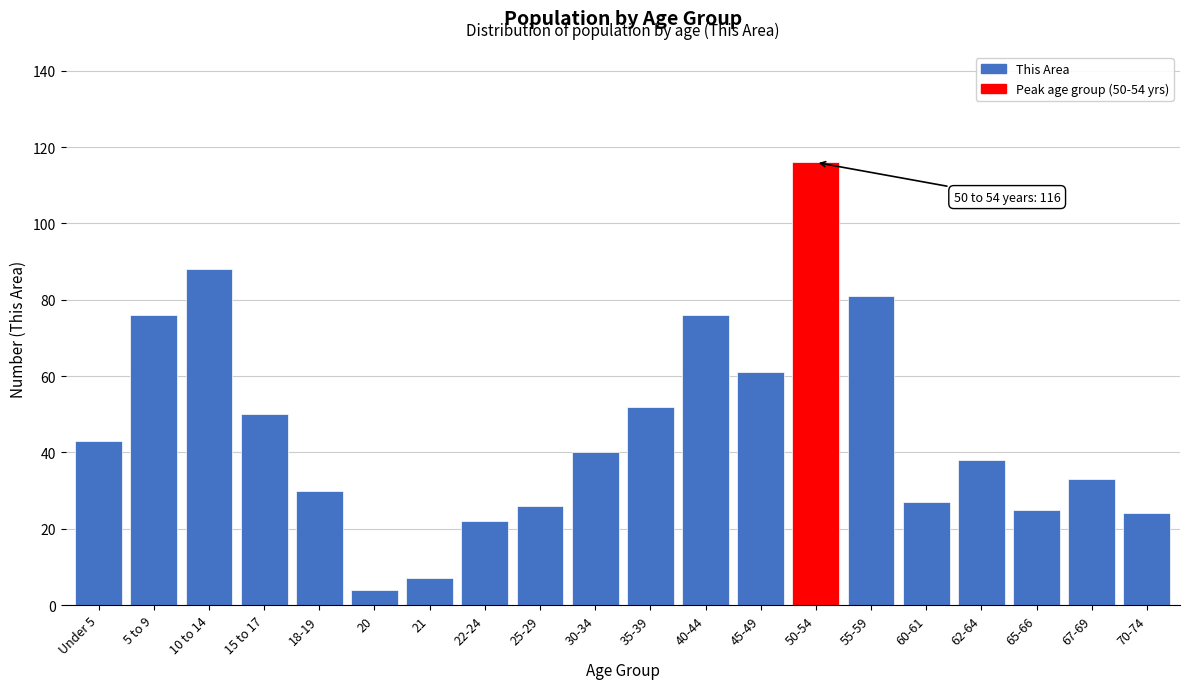

Reading right to left, transcribe all the data shown in this chart.

24	33	25	38	27	81	116	61	76	52	40	26	22	7	4	30	50	88	76	43